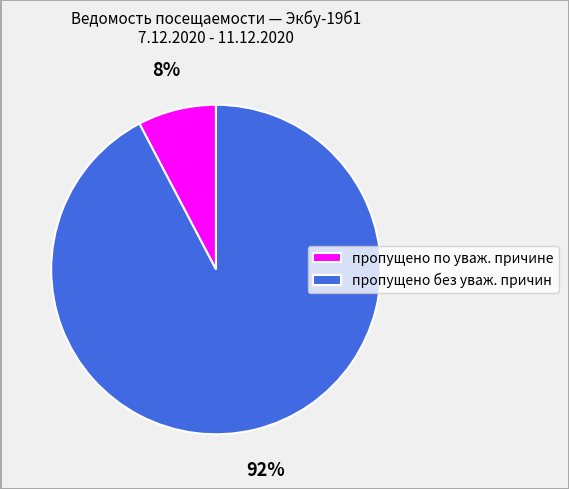

Which has a higher value, пропущено по уваж. причине or пропущено без уваж. причин?

пропущено без уваж. причин